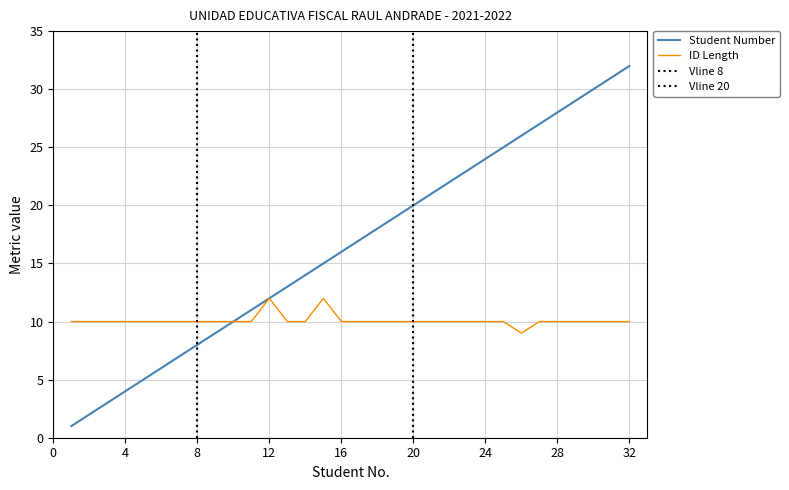

What is the sum of the Student Number values at 9 and 17?

26